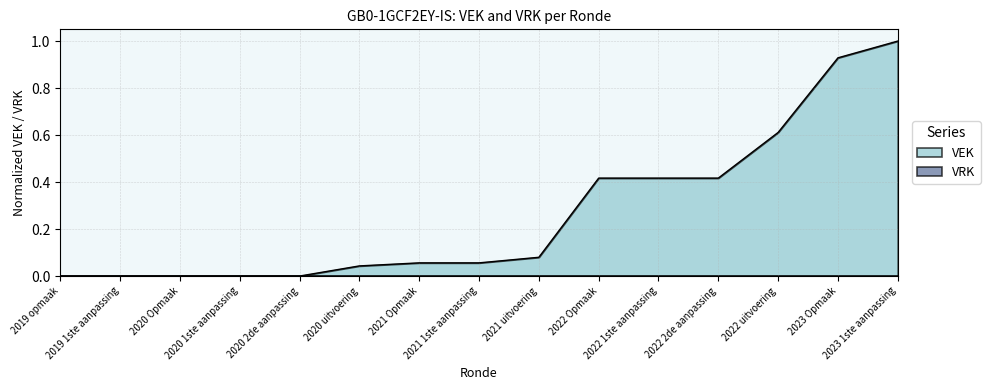

What is the maximum value shown in the chart?

1.0